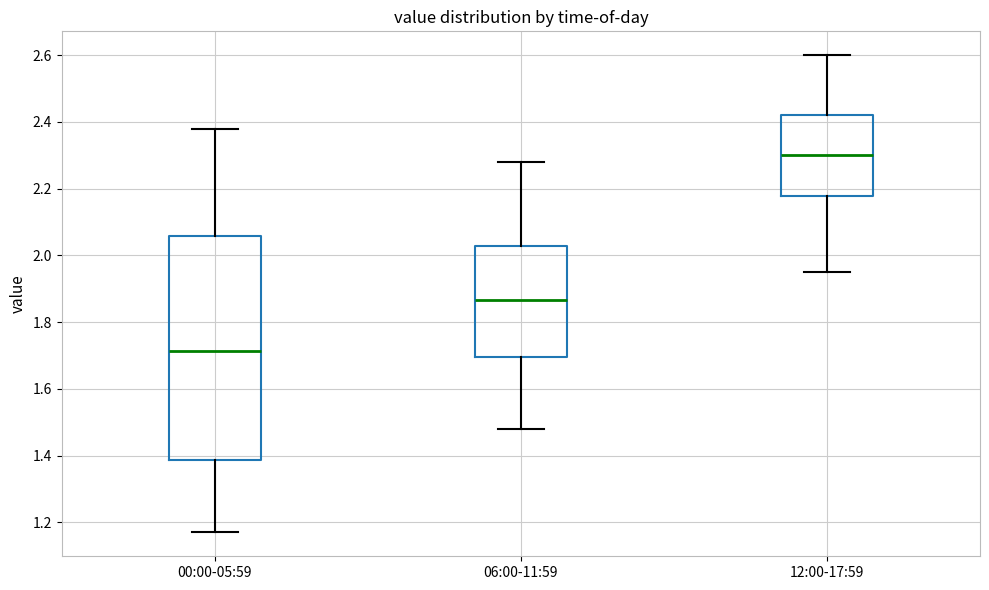

Reading left to right, read every box against the y-axis: the position of its median line, the range the box covers, and the ends of its whiskers. The values are not printed on the chart, so give them approximately, as read against the axis.

00:00-05:59: median 1.72, box 1.38 to 2.06, whiskers 1.18 to 2.38
06:00-11:59: median 1.86, box 1.70 to 2.02, whiskers 1.48 to 2.28
12:00-17:59: median 2.30, box 2.18 to 2.42, whiskers 1.96 to 2.60